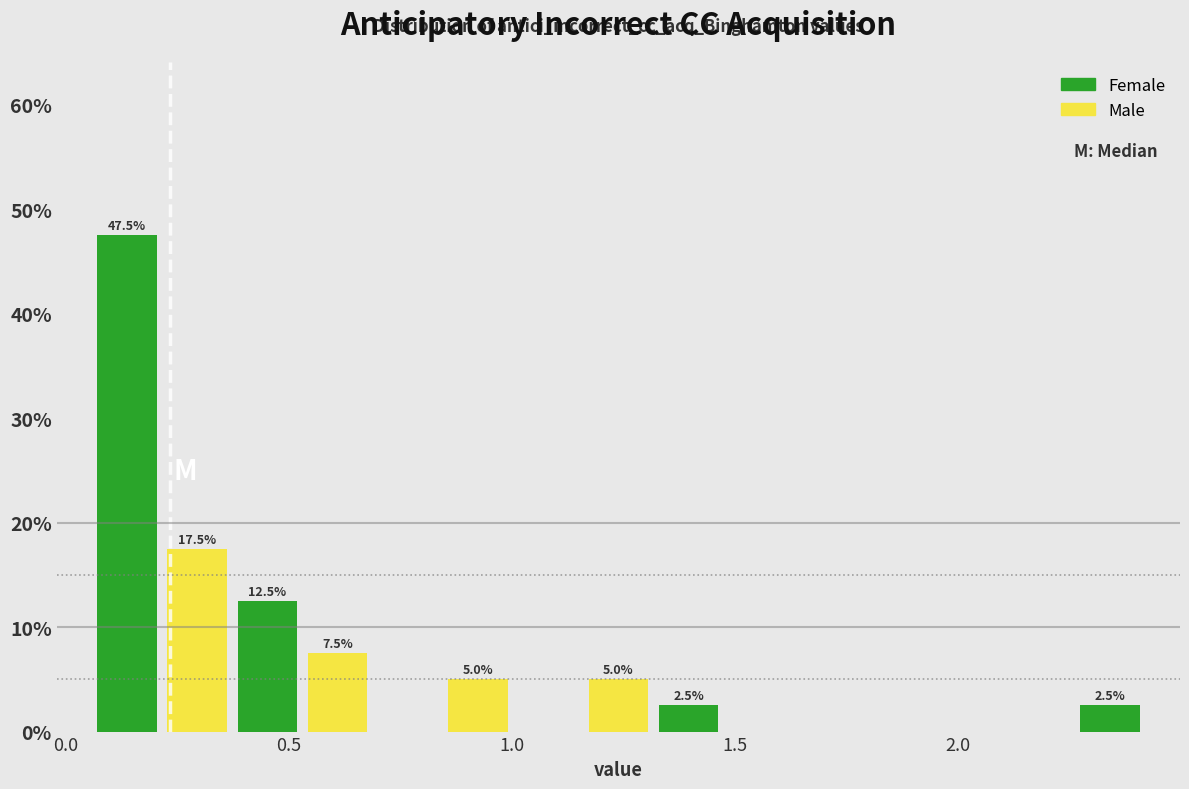

Read against the x-axis, roughly where is the centre of the tallest bar?

0.15